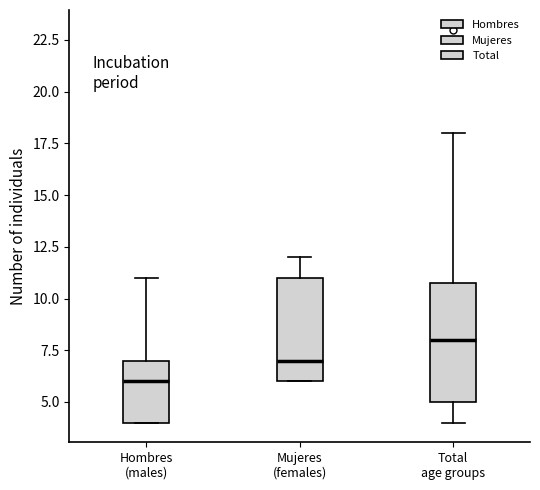

Which box has the highest median line?

Total age groups